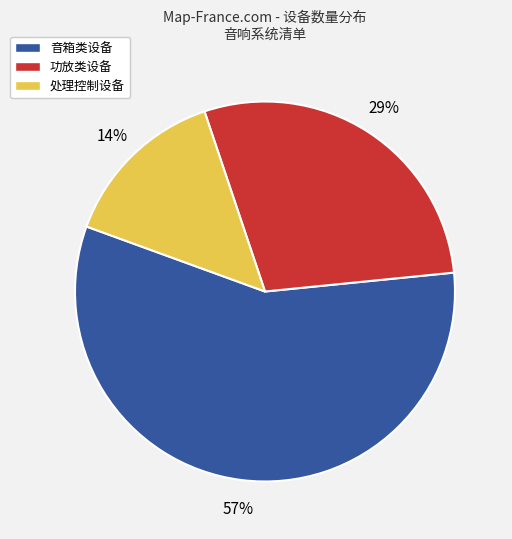

What is the ratio of the value at 音箱类设备 to the value at 功放类设备?

2.0